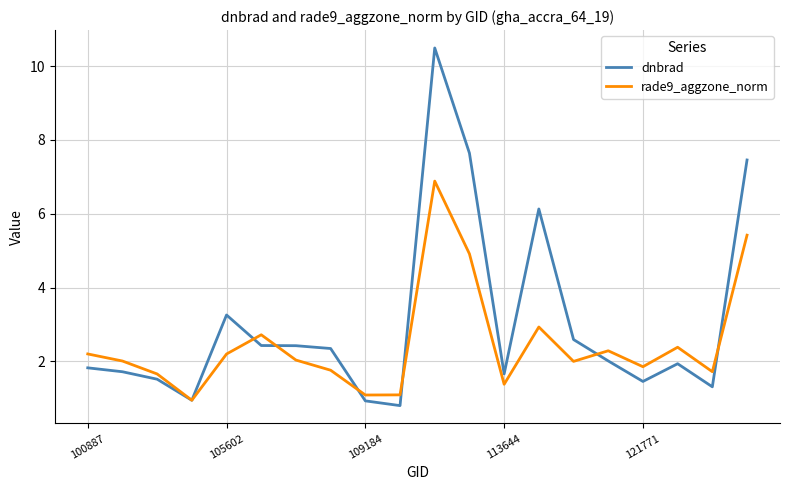

Which series has the widest spread of values?

dnbrad